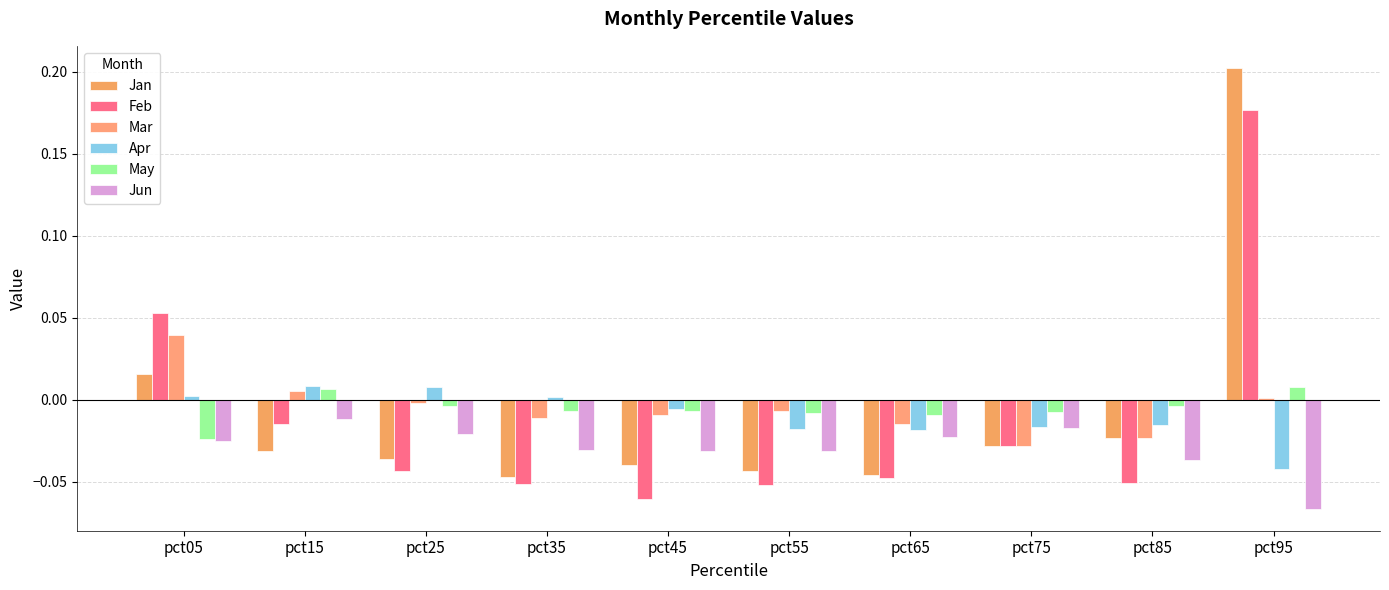

How many bars are there in each group?

6